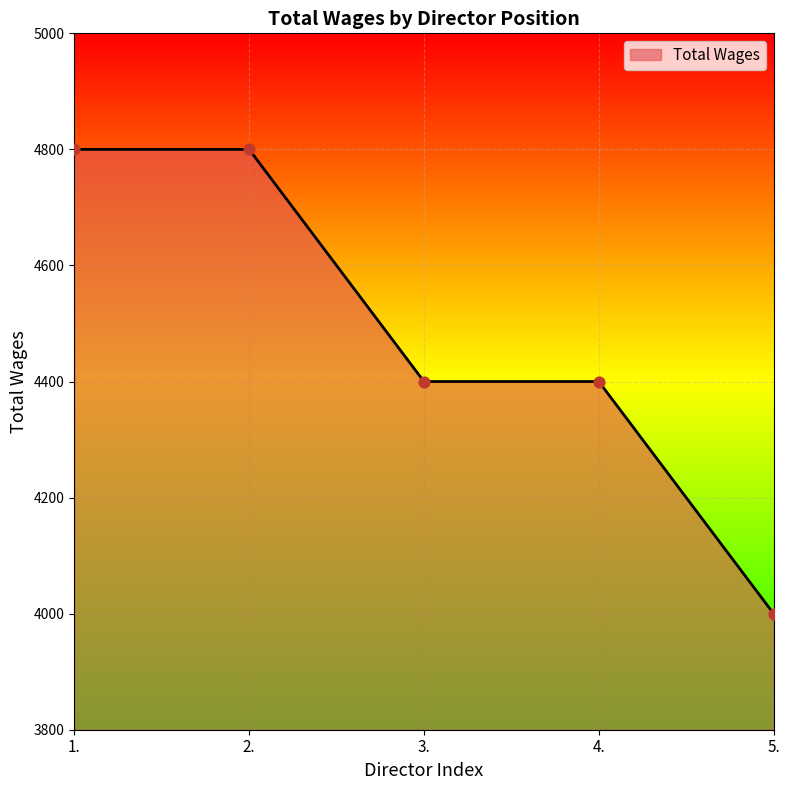

What is the change in value from 1. to 5.?

-800